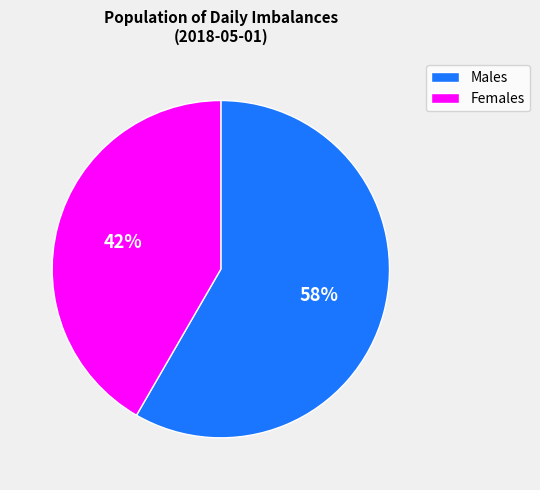

How many slices are in this pie chart?

2